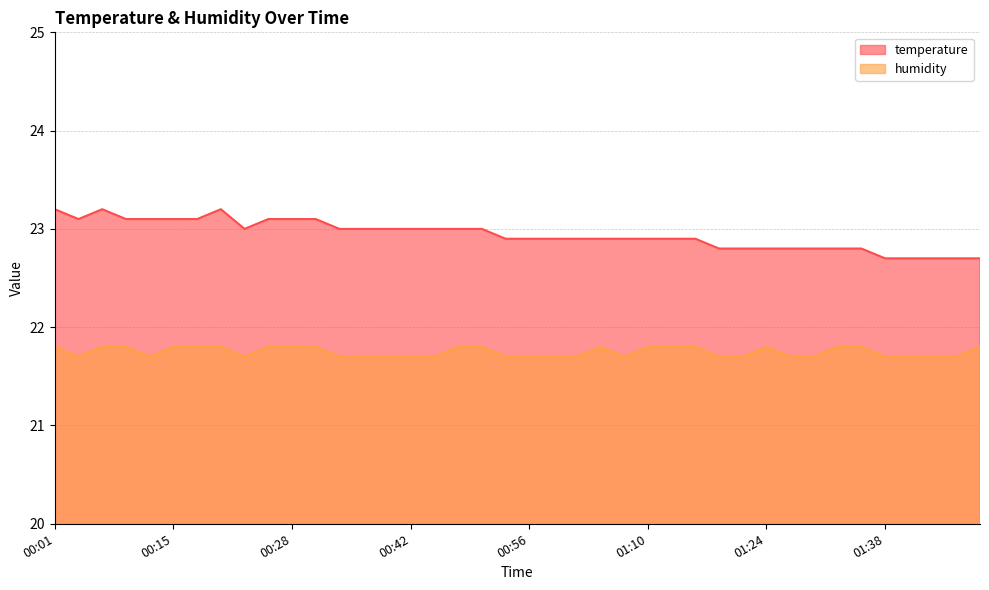

True or false: temperature and humidity intersect in this chart.

False